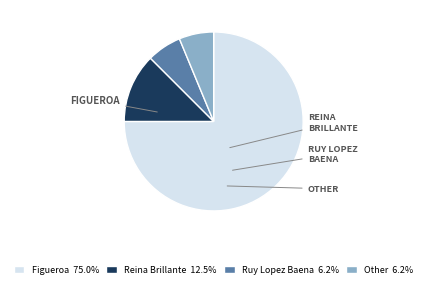

Is it true that Other is 6% of the pie?

True